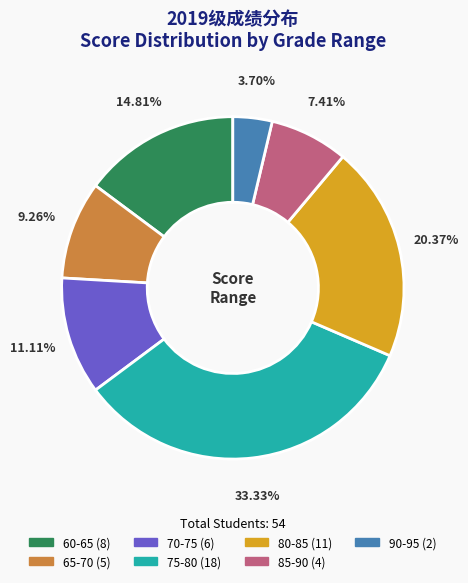

What is the ratio of the value at 85-90 to the value at 75-80?

0.2